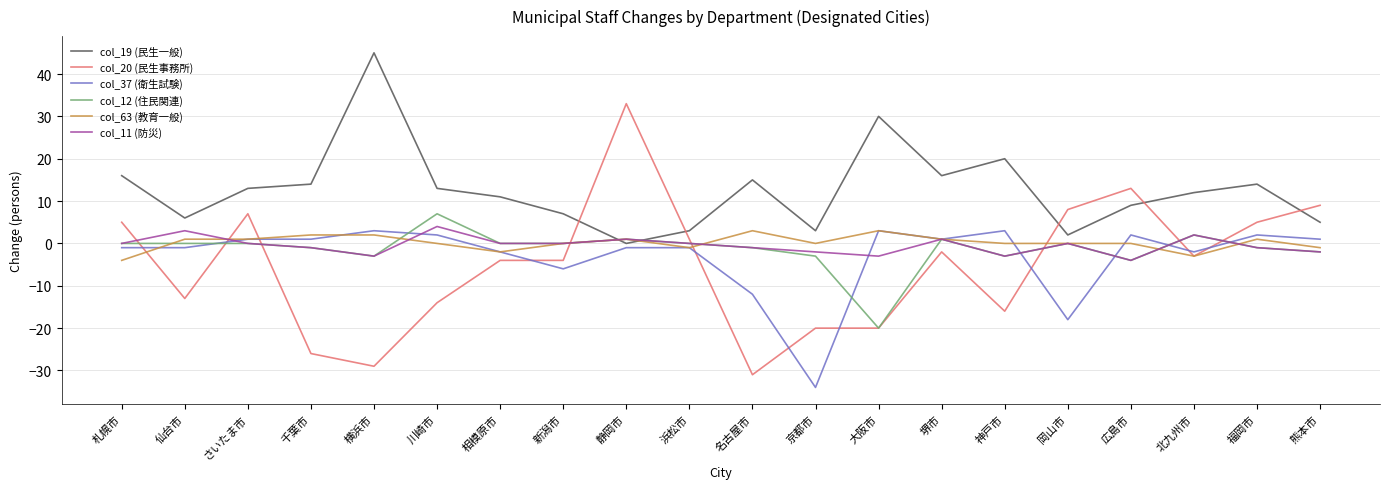

Which series has the largest total across all categories?

col_19 (民生一般)